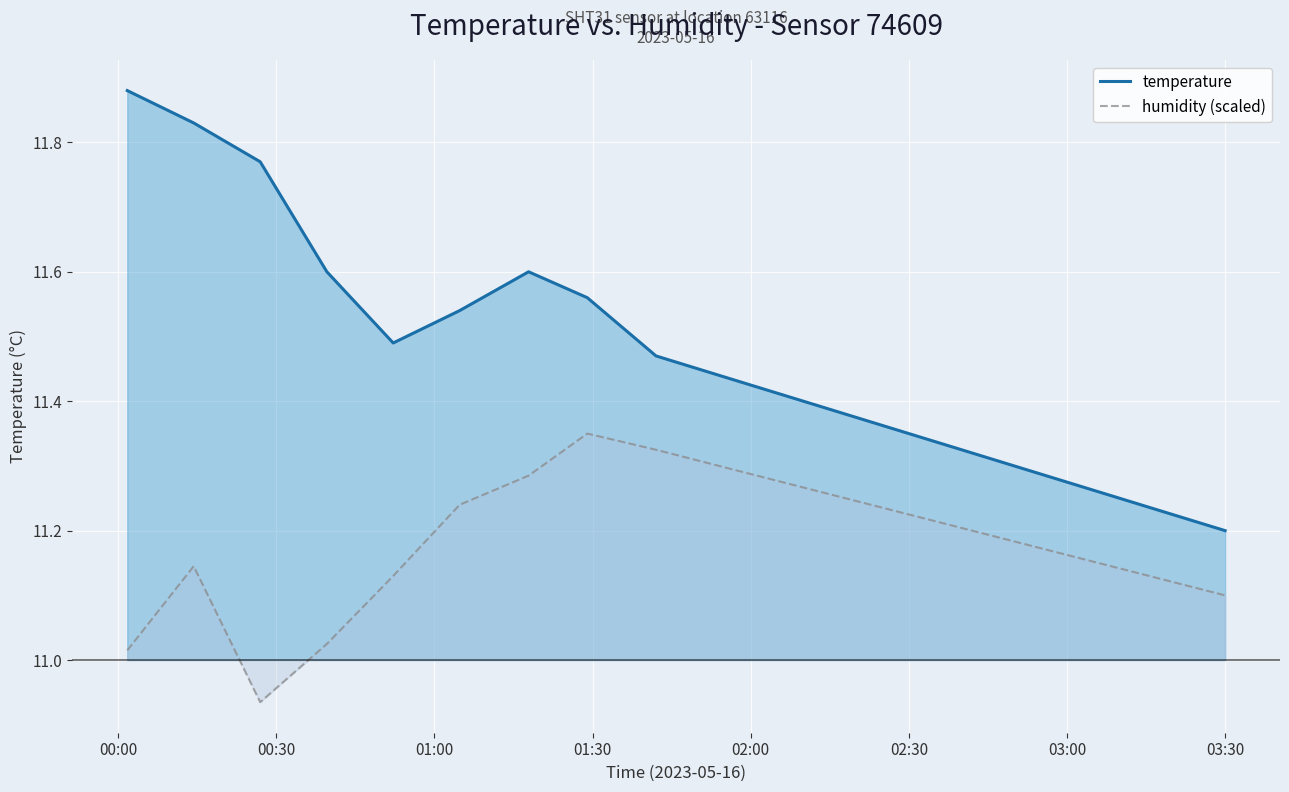

How many lines are shown in the chart?

2